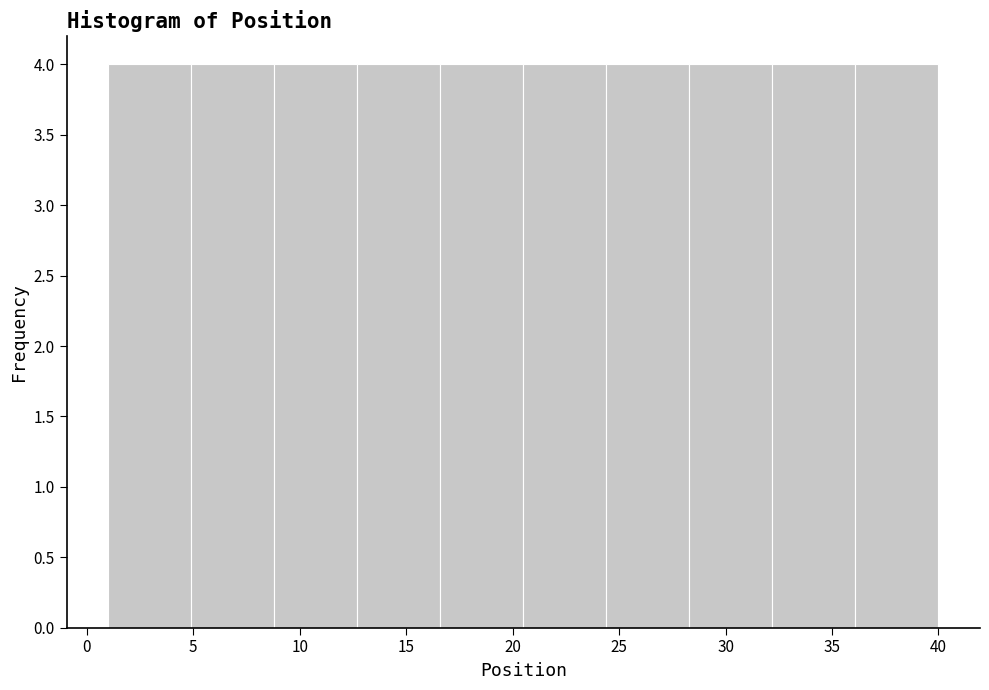

Reading left to right, transcribe this chart: for each bar, give the range it covers on the x-axis and its height. Neither the bar edges nor the heights are printed on the chart, so give them approximately, as read against the axes.

1.0 to 4.9: 4
4.9 to 8.8: 4
8.8 to 12.7: 4
12.7 to 16.6: 4
16.6 to 20.5: 4
20.5 to 24.4: 4
24.4 to 28.3: 4
28.3 to 32.2: 4
32.2 to 36.1: 4
36.1 to 40.0: 4